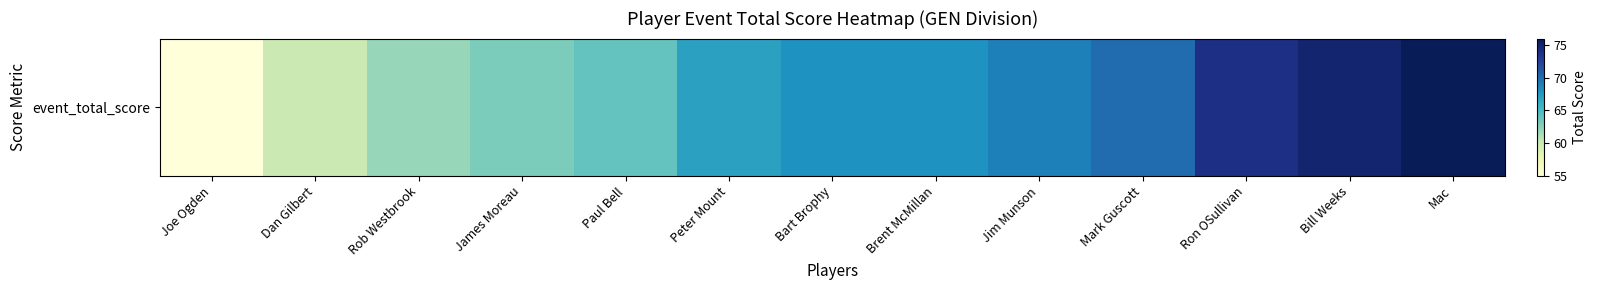

What is the change in value from James Moreau to Peter Mount?

+4